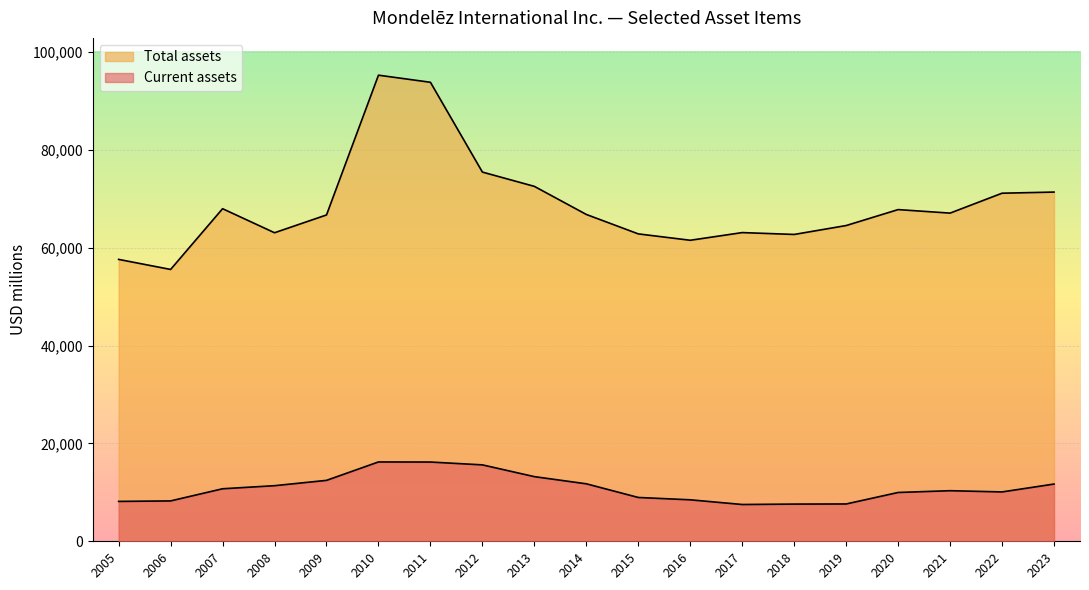

Which label corresponds to the smallest value in the chart?

2017